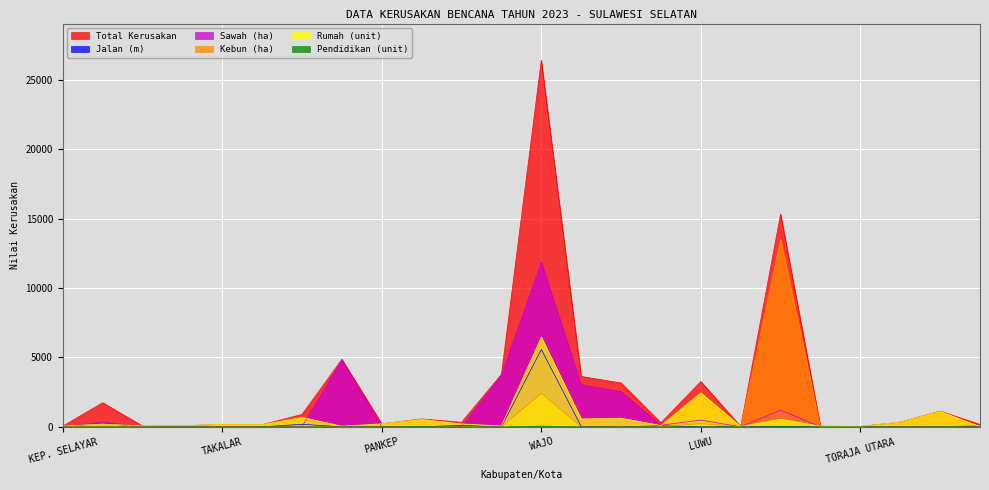

What is the approximate value of Rumah (unit) at PALOPO?

15.0